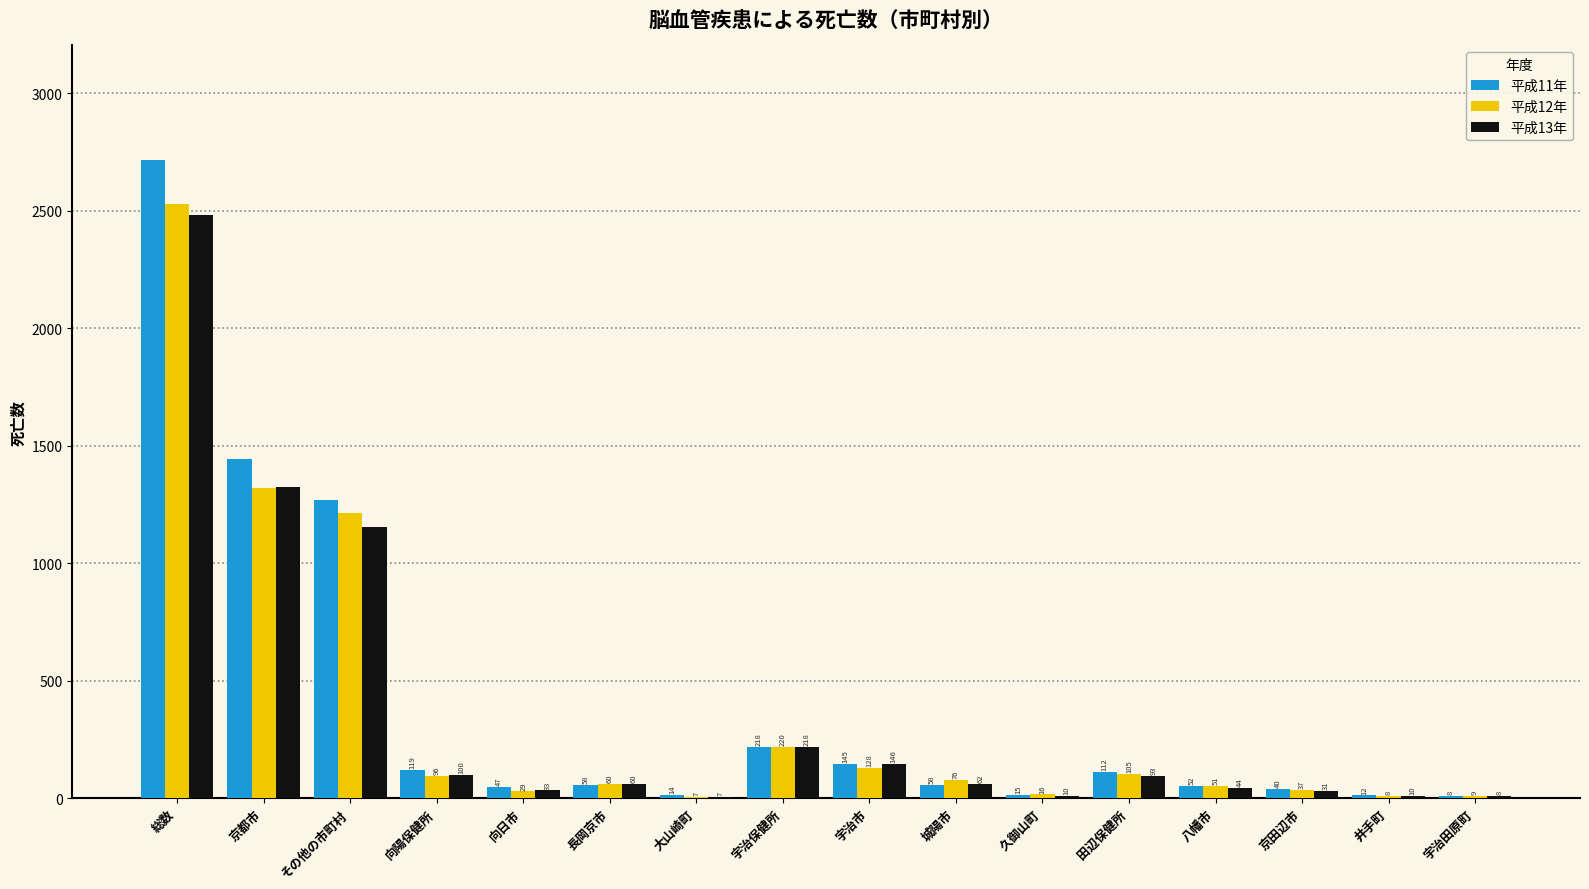

How many distinct data groups are displayed?

3